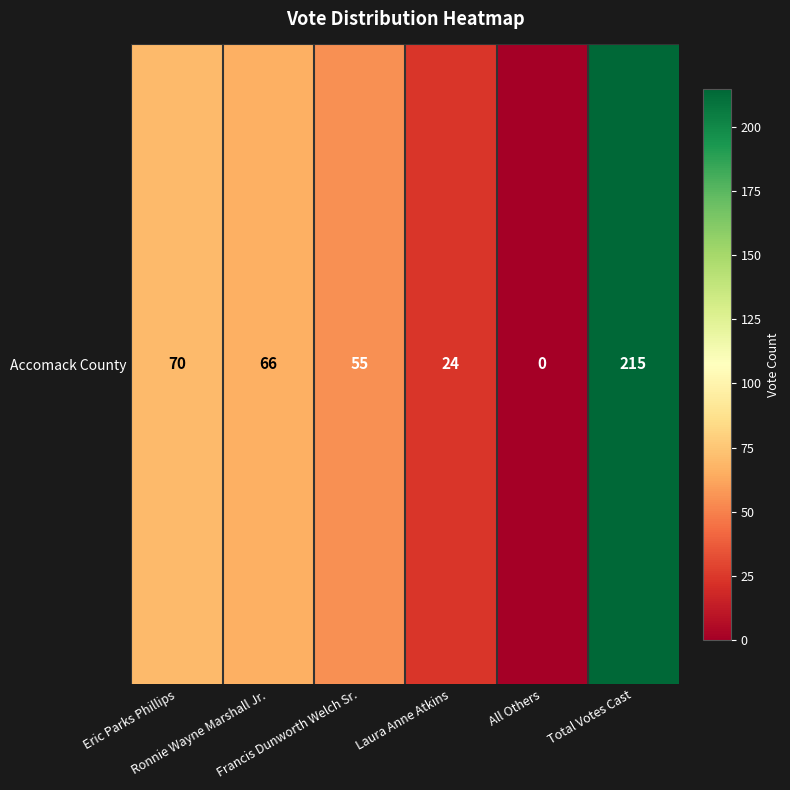

True or false: the data shows 66 at Ronnie Wayne Marshall Jr..

True